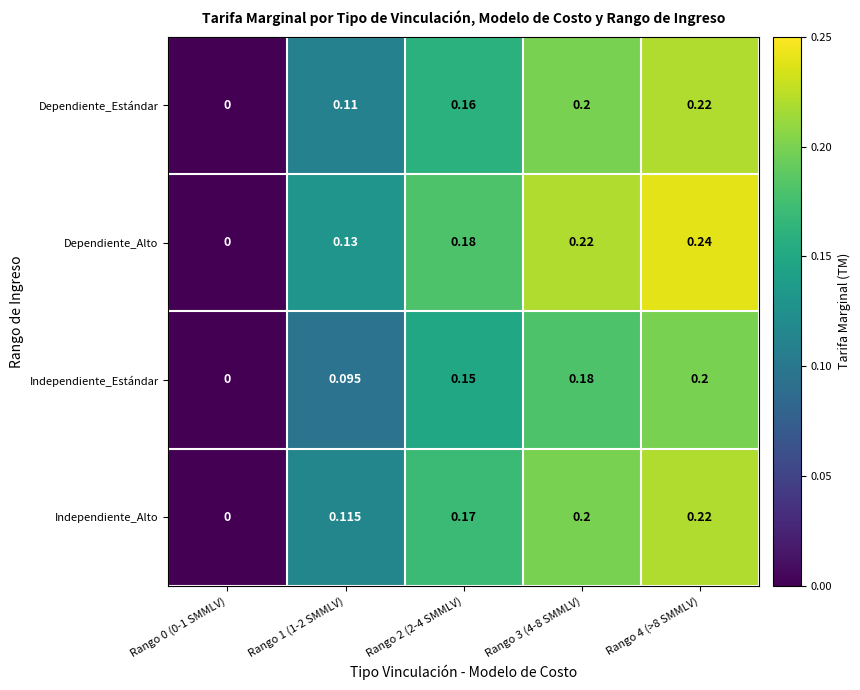

Which label corresponds to the largest value in the chart?

Rango 4 (>8 SMMLV)